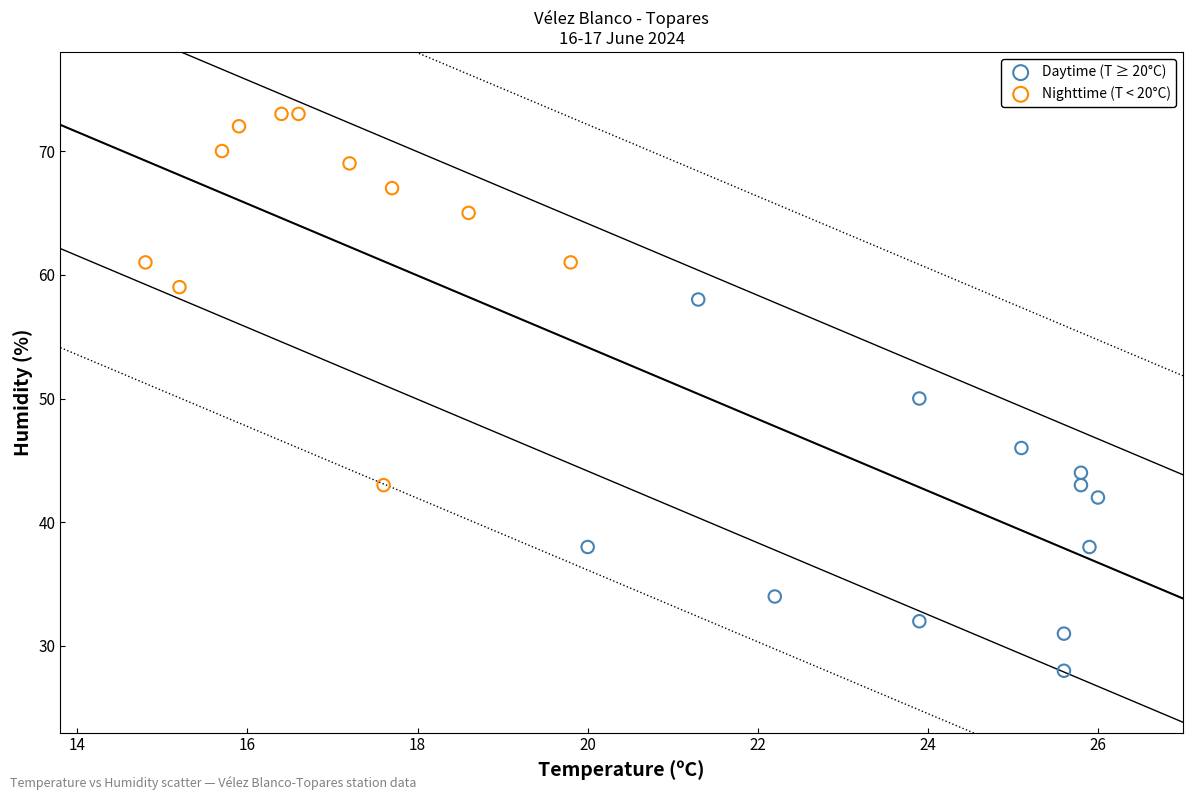

Which series reaches the minimum Y coordinate?

Daytime (T ≥ 20°C)